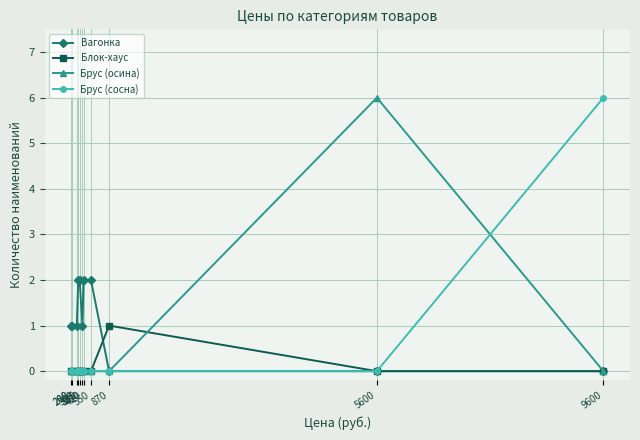

What is the highest value of the Брус (осина) series?

6